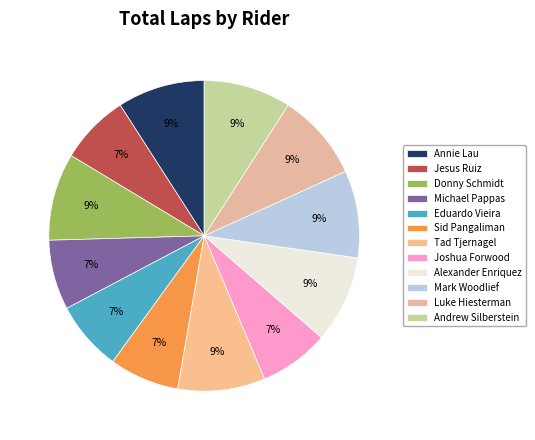

How many segments does this pie chart have?

12